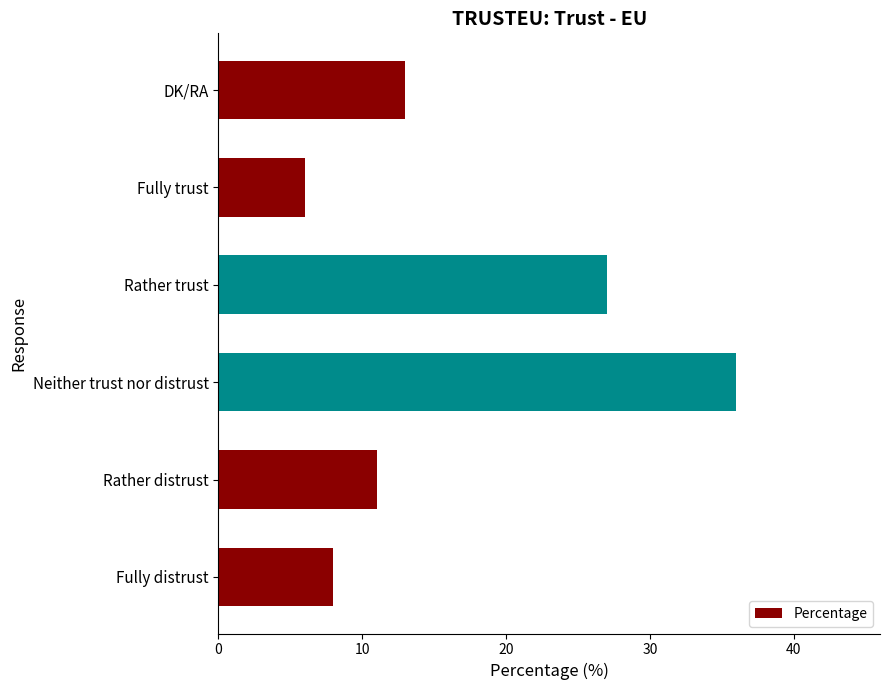

How many distinct data groups are displayed?

1